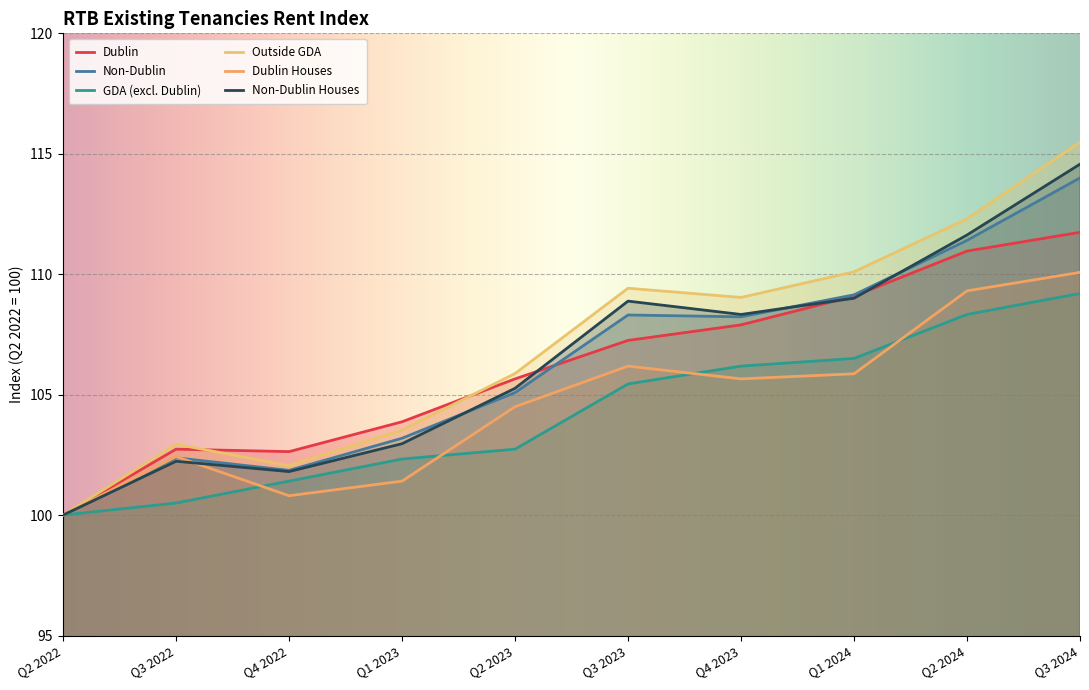

What is the value of the Outside GDA point at the 1st from the left?

100.0